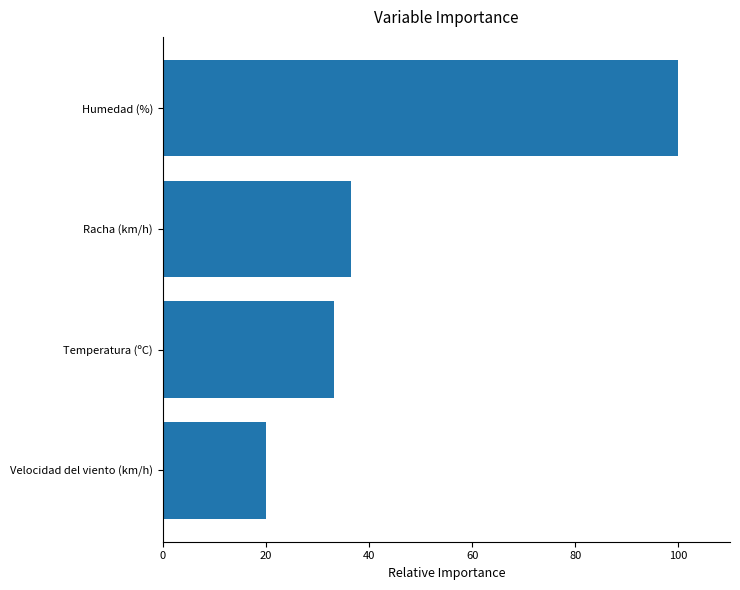

Reading top to bottom, what are all the values shown in this chart?

100.0	36.5	33.3	20.0